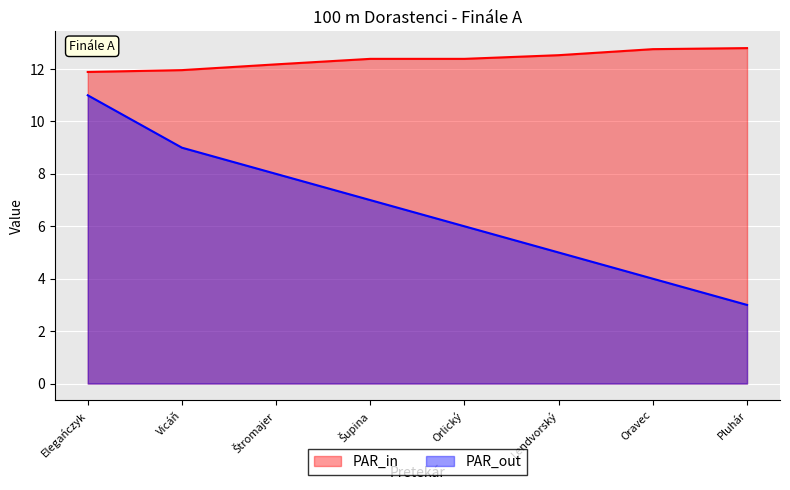

Which series has the largest total across all categories?

PAR_in